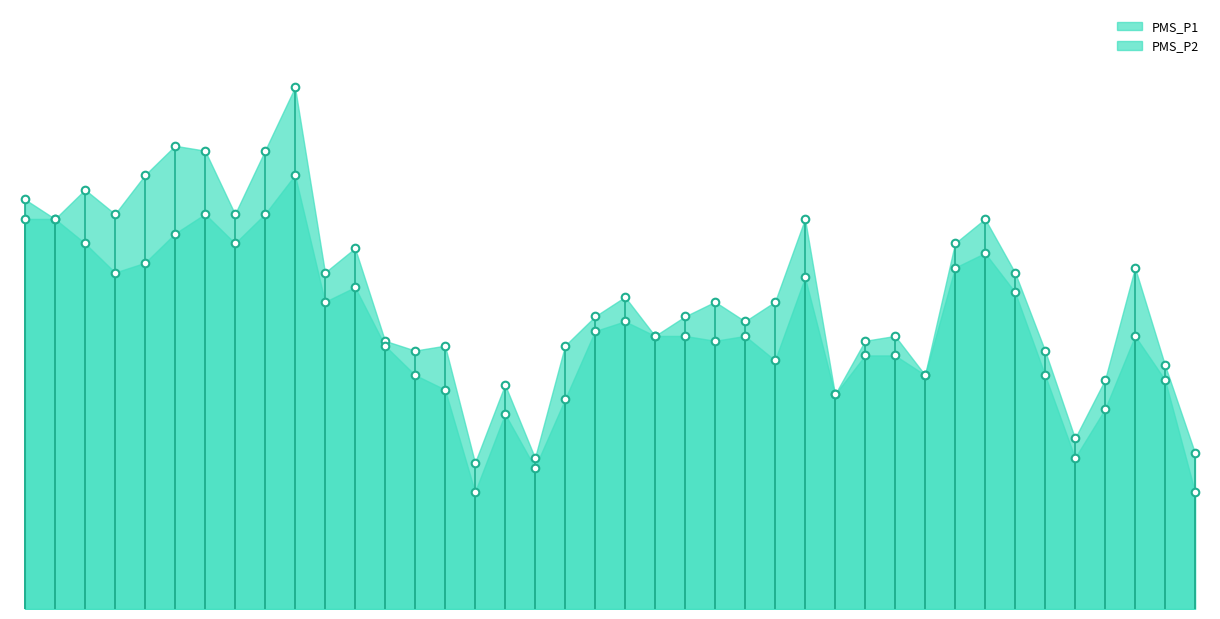

What is the total value across all series at 00:13?

43.0